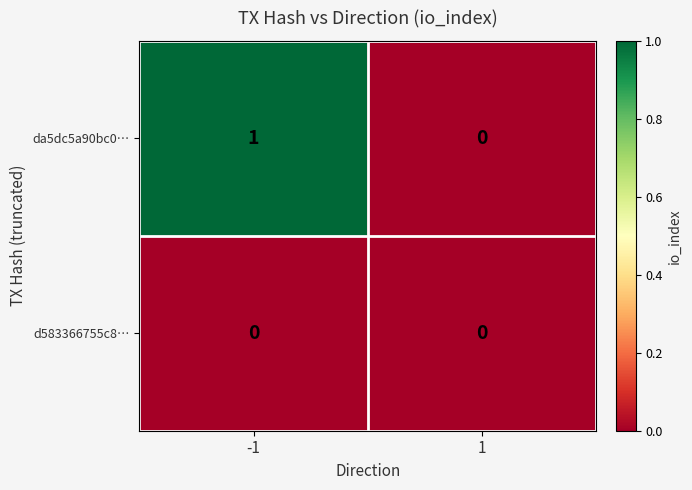

Is it true that d583366755c8… equals 0 at 1?

True